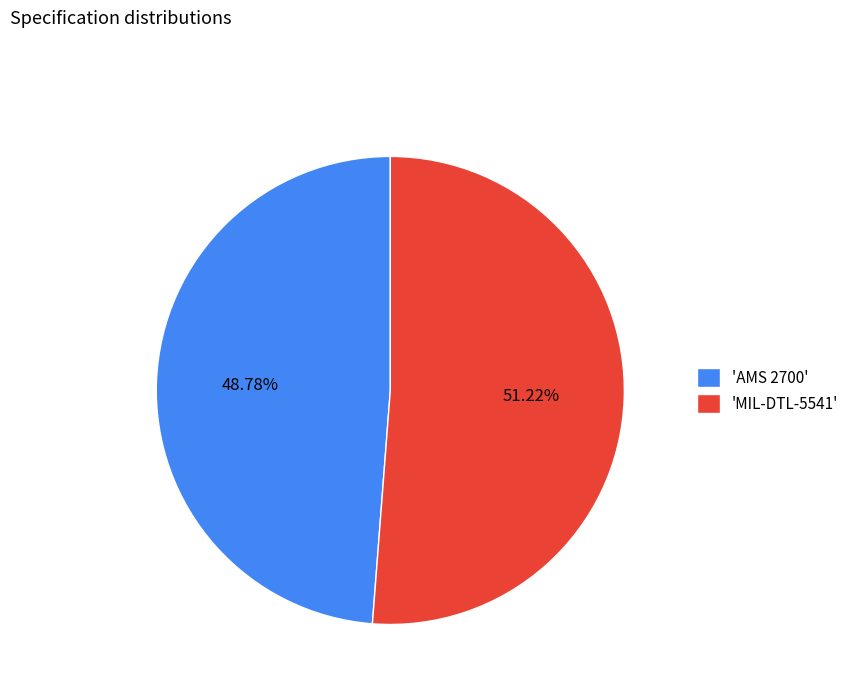

Which slice is the smallest?

'AMS 2700'